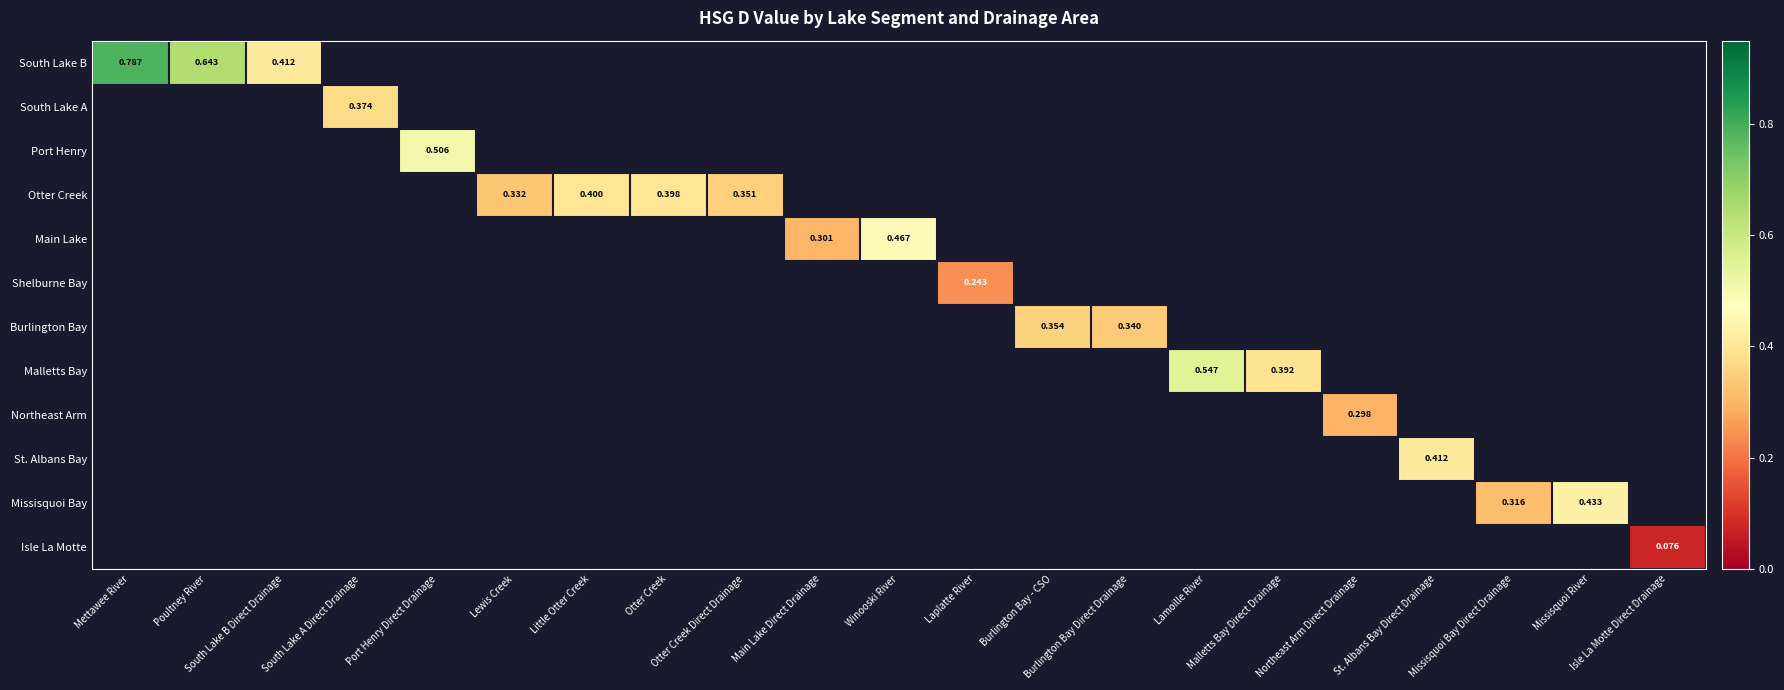

At how many categories does at least one series exceed 0?

21